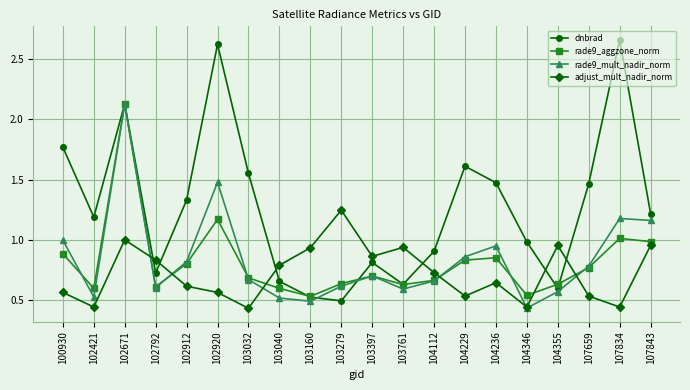

True or false: rade9_aggzone_norm has more than 1 points higher than both neighbors.

True